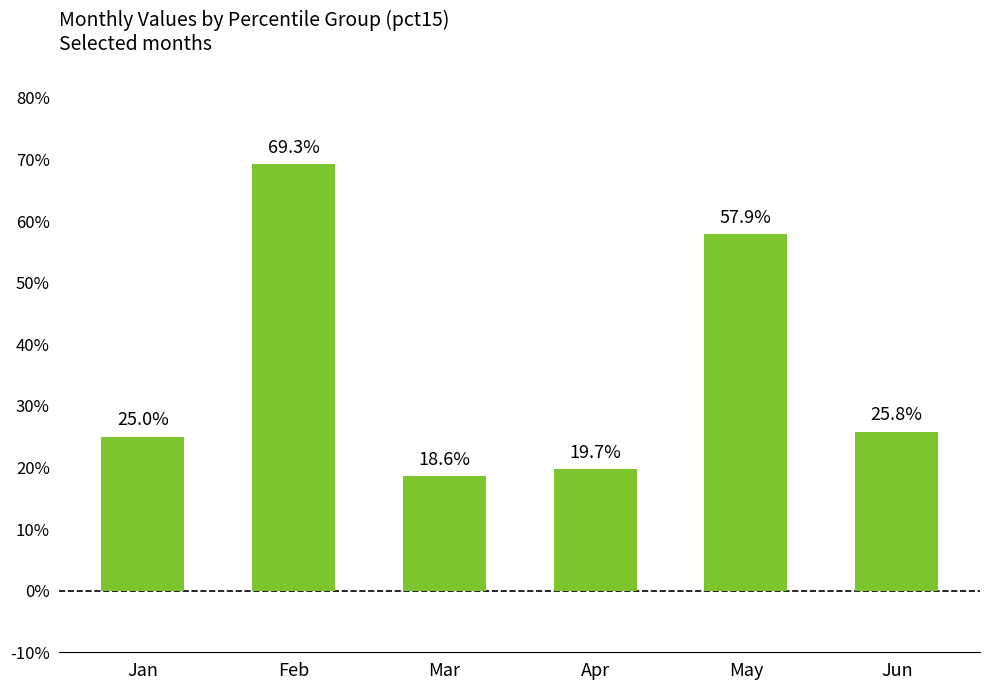

True or false: the data shows 0.3 at Jan.

True